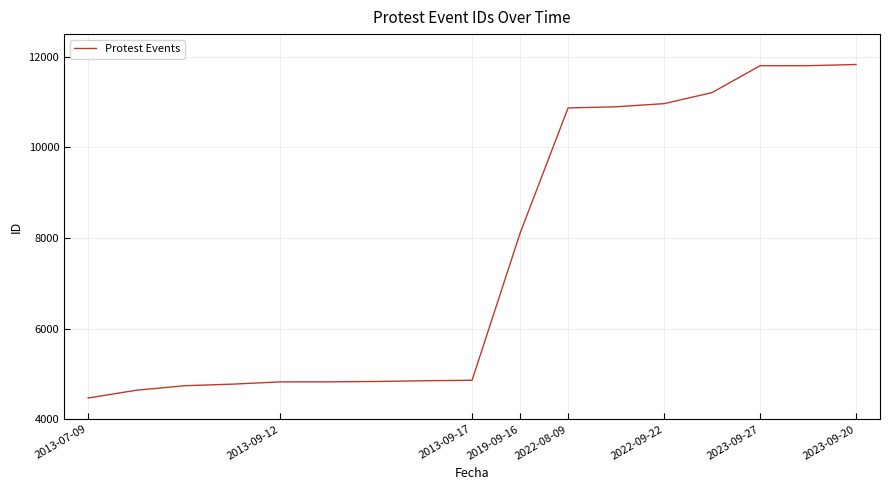

What is the greatest value displayed?

11829